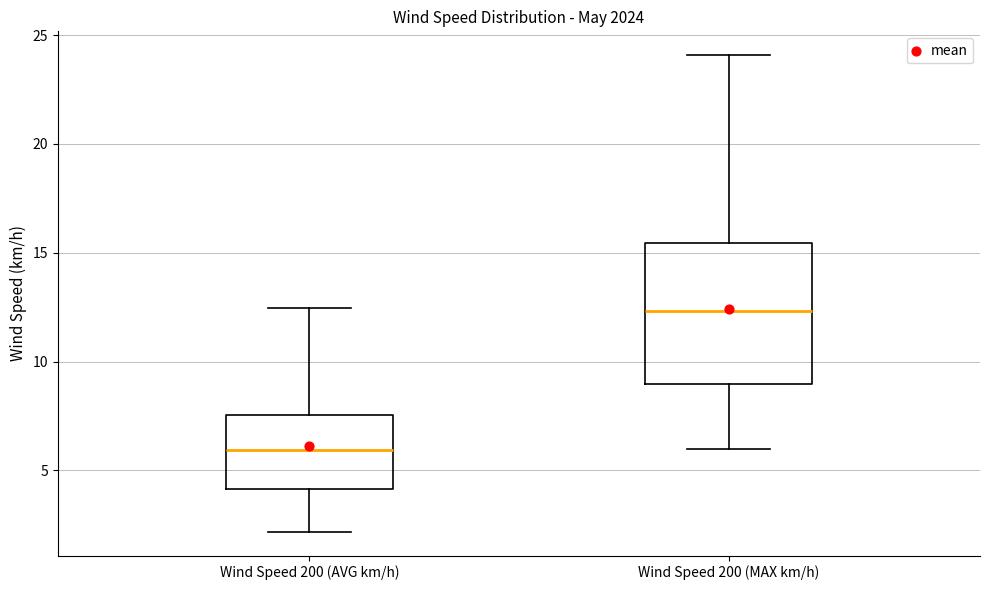

Where is the lower edge of the box for Wind Speed 200 (MAX km/h) on the y-axis? The values are not printed on the chart, so give them approximately, as read against the axis.

9.0